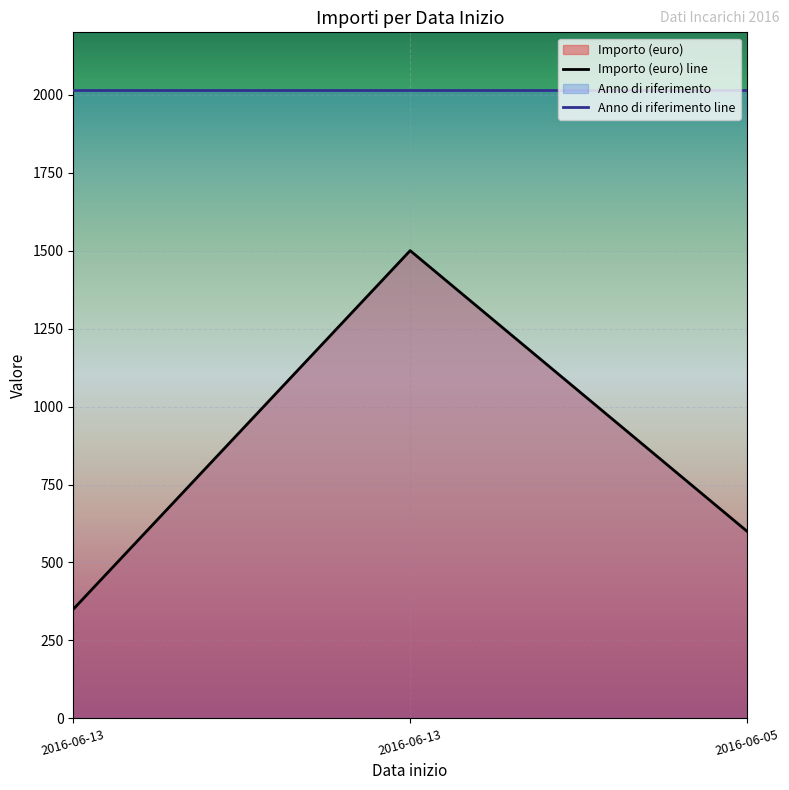

Which has a higher value, 2016-06-05 or 2016-06-13?

2016-06-13